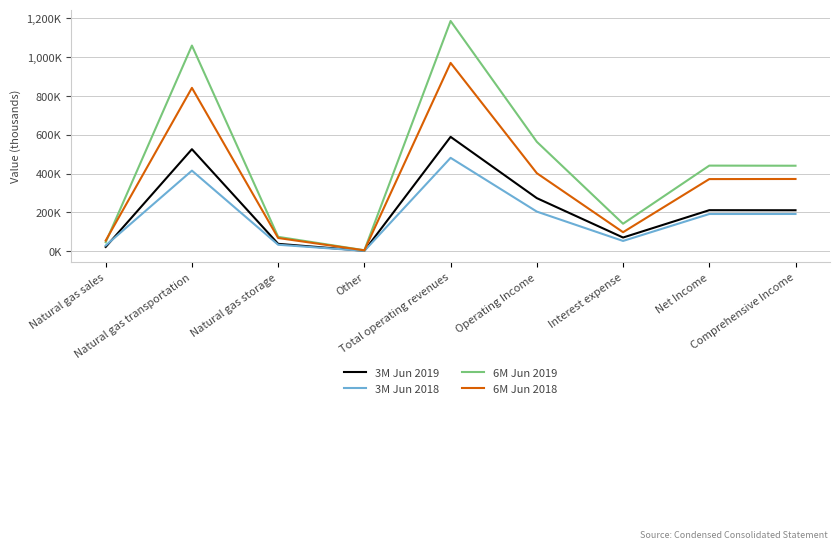

The value of 3M Jun 2019 at Interest expense is 39383. True or false?

False